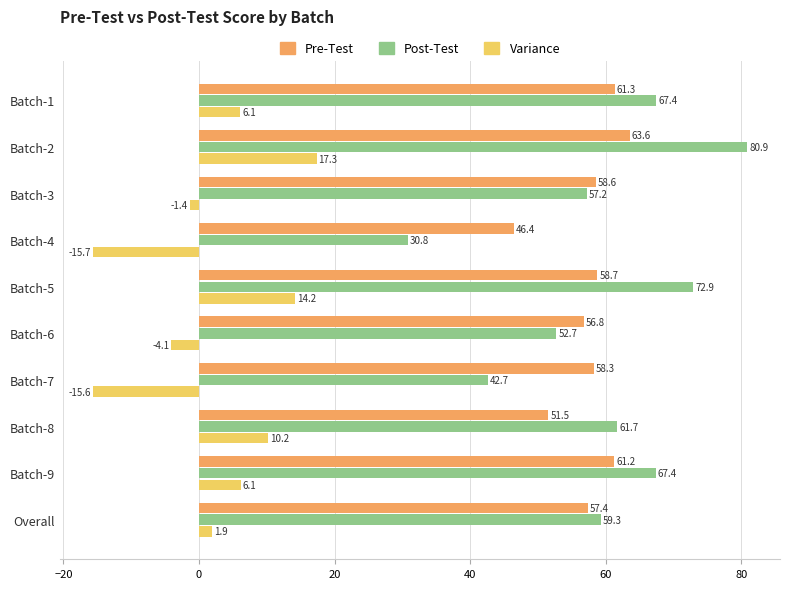

How many values in Variance are below zero?

4